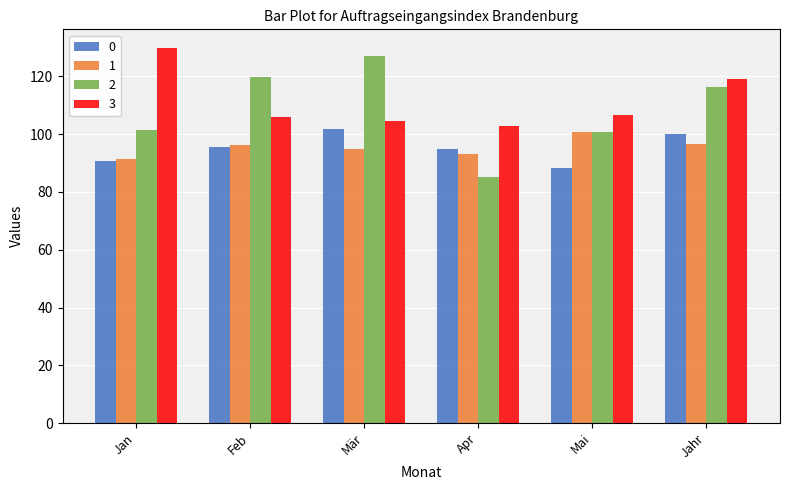

Is it true that 2 equals 85.3 at Apr?

True